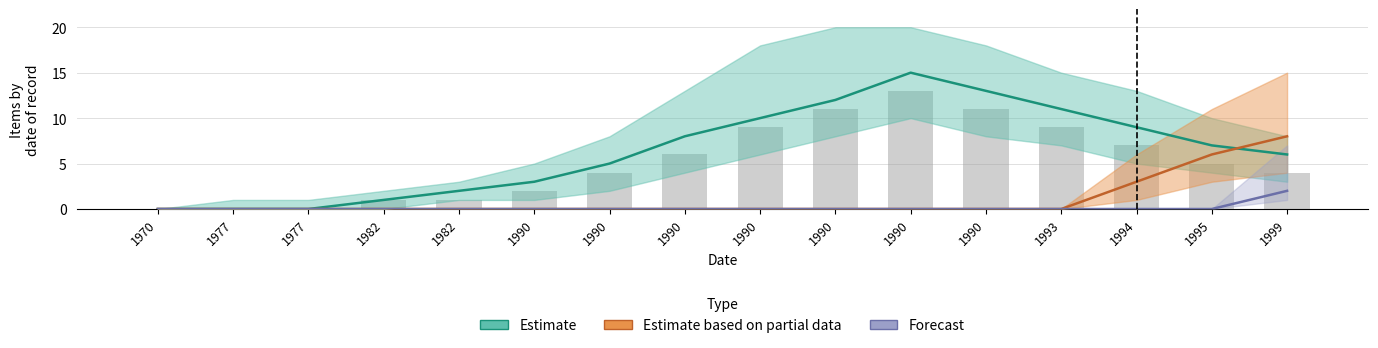

What are all the series names shown in the legend?

Estimate, Estimate based on partial data, Forecast